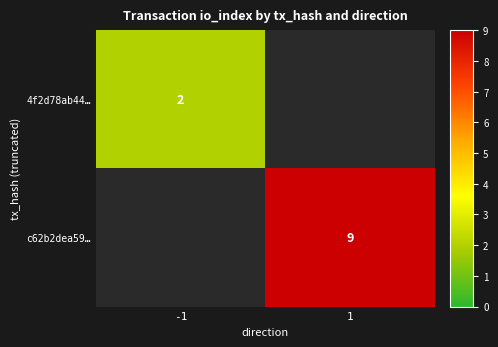

True or false: c62b2dea59… has a value of 9 at 1.

True